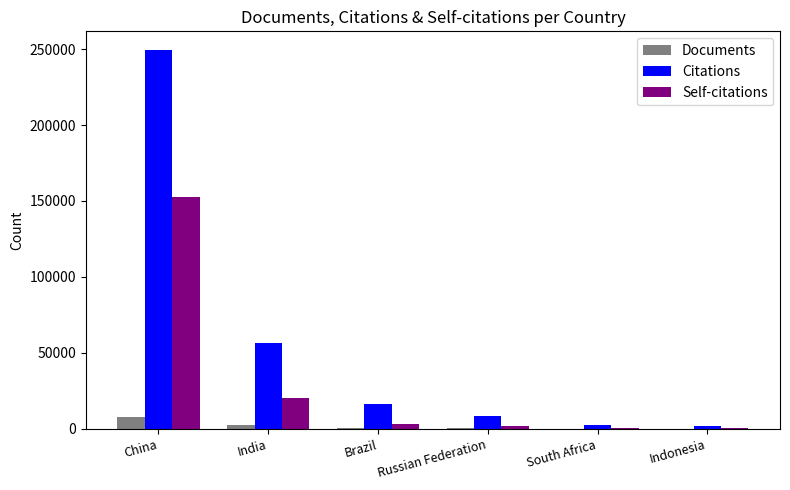

What is the maximum value shown in the chart?

249243